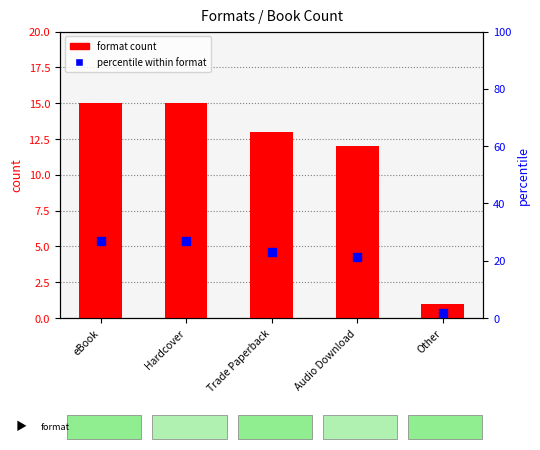

Which series reaches the minimum Y coordinate?

format count